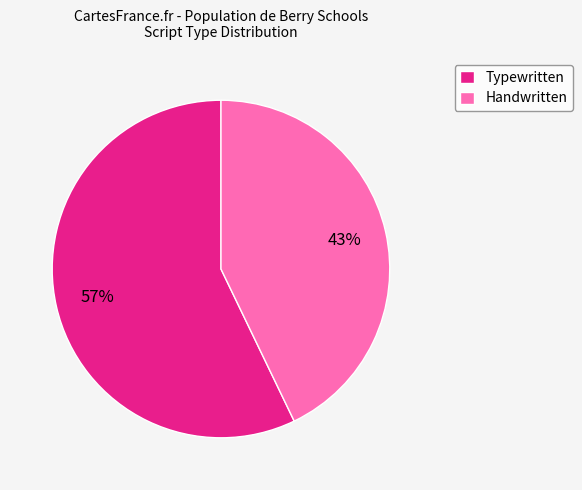

How many slices are in this pie chart?

2